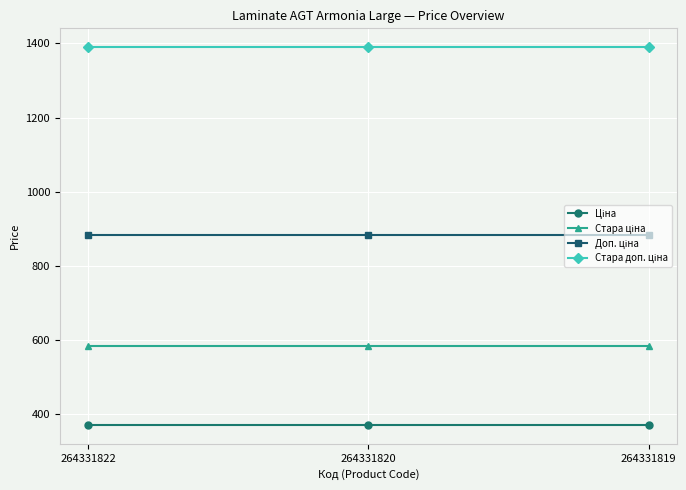

What is the total value across all series at 264331819?

3228.6